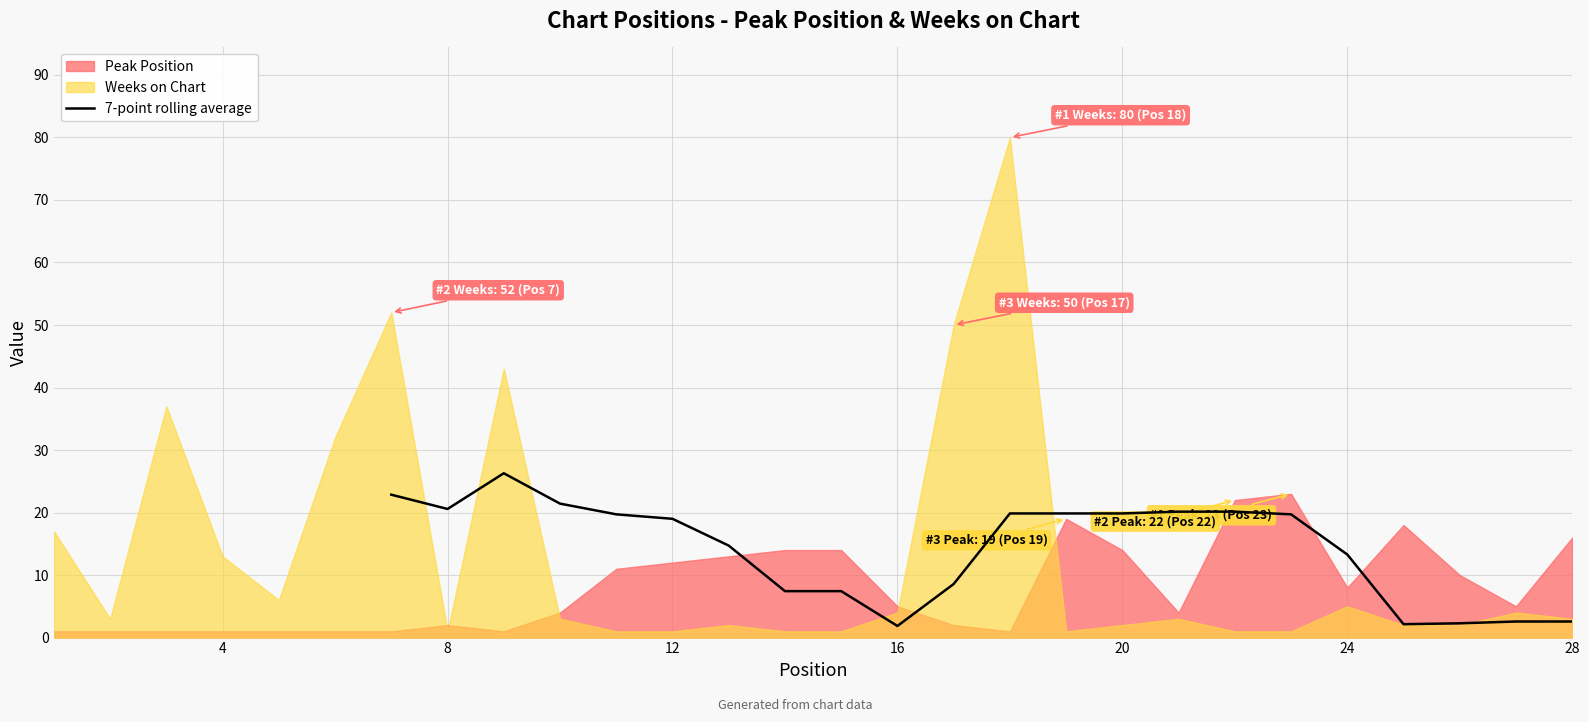

What is the maximum value for 7-point rolling average?

26.3